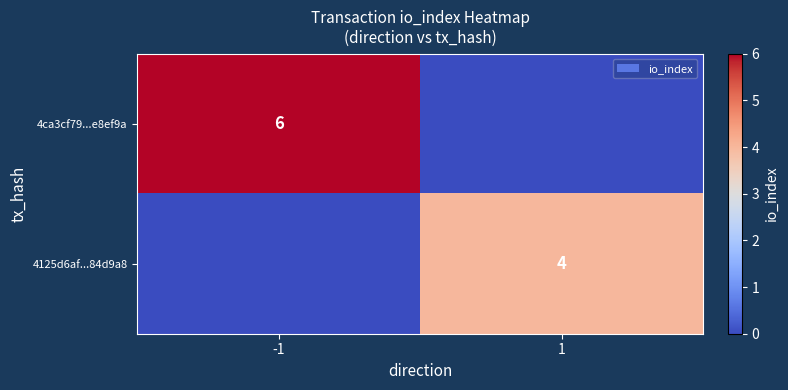

Is it true that 4ca3cf79...e8ef9a equals 2 at -1?

False